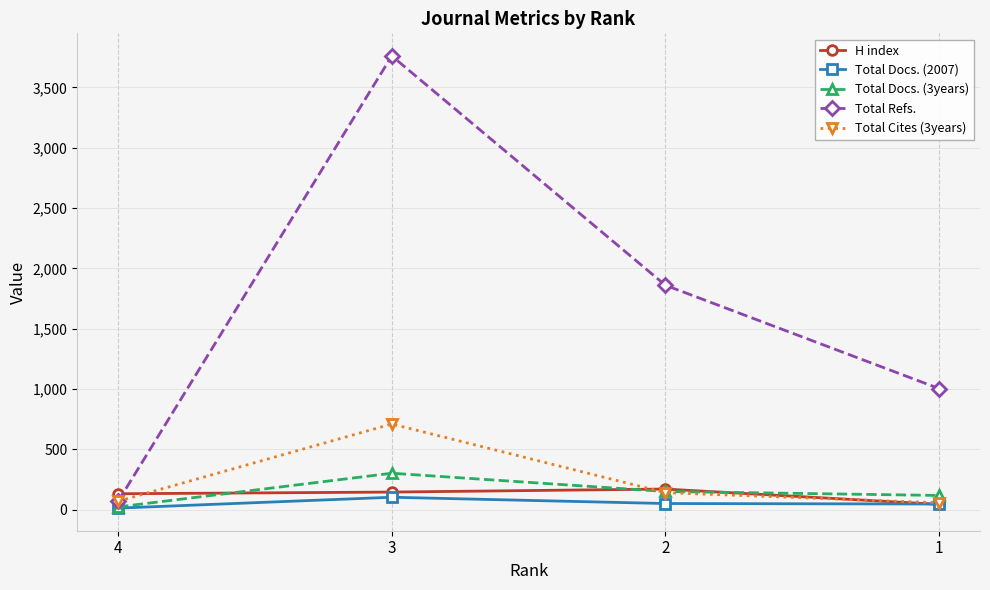

What is the spread (max minus min) of values at 2?

1809